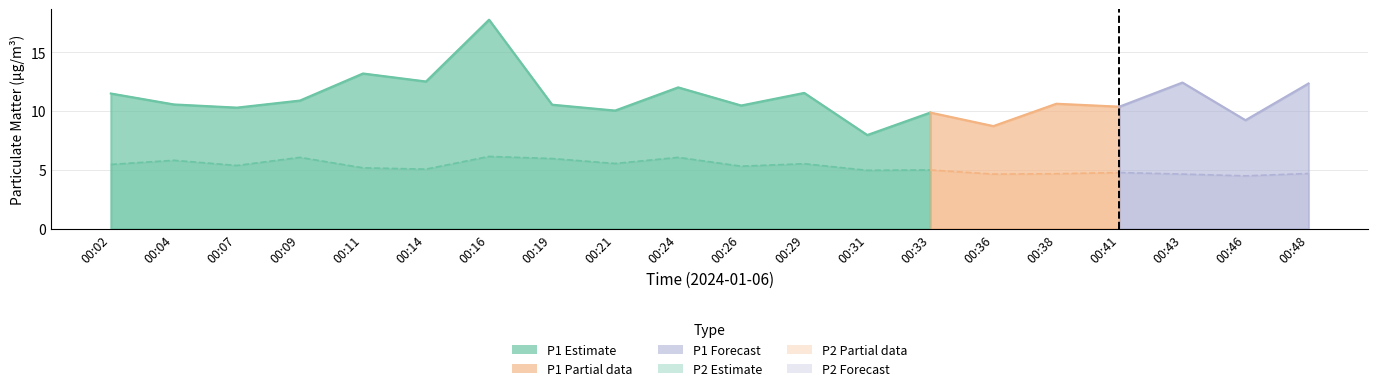

What is the difference between the maximum and second lowest values in the P2 series?

1.5